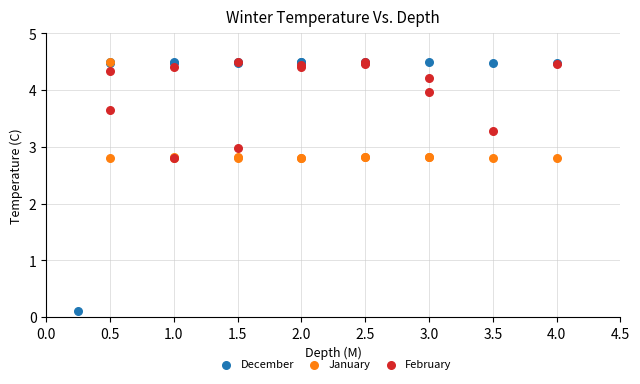

Which series has the largest Y range (max minus min)?

December